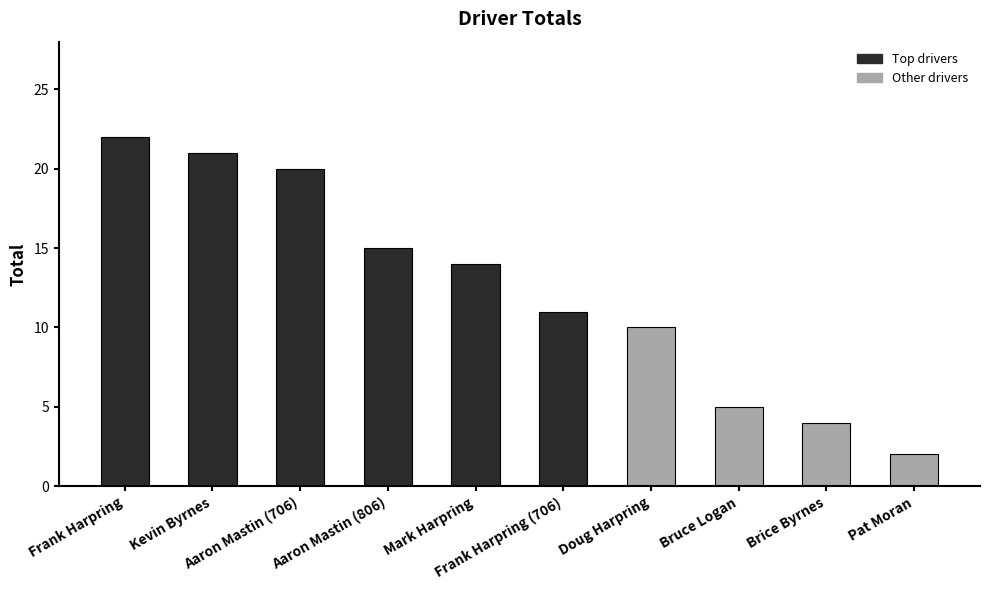

Are the bars grouped side by side (vs. stacked)?

No